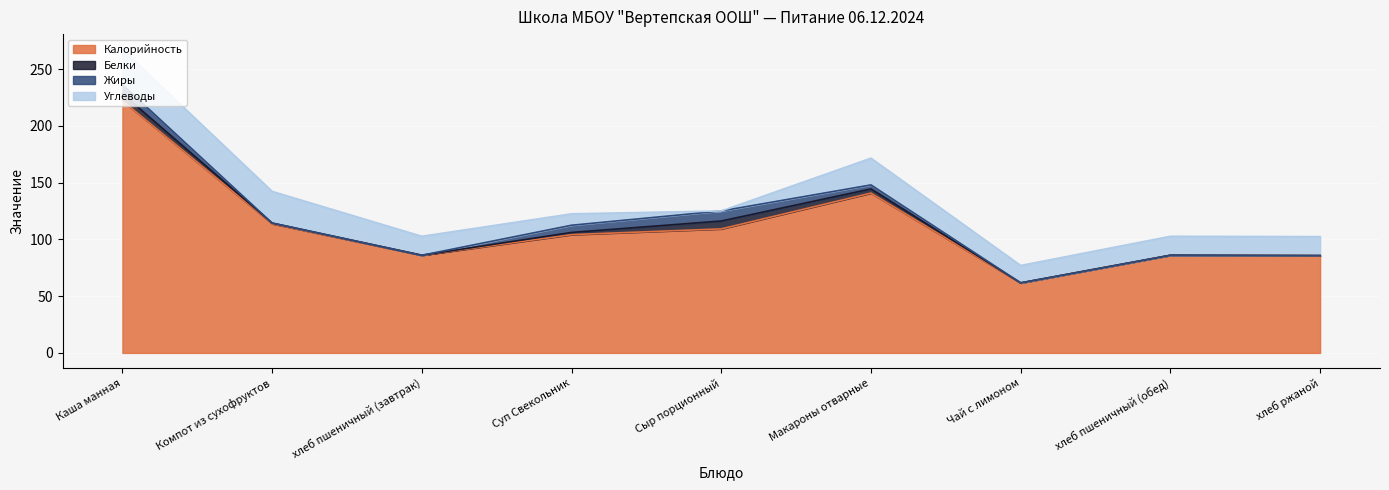

True or false: Жиры and Калорийность intersect in this chart.

False